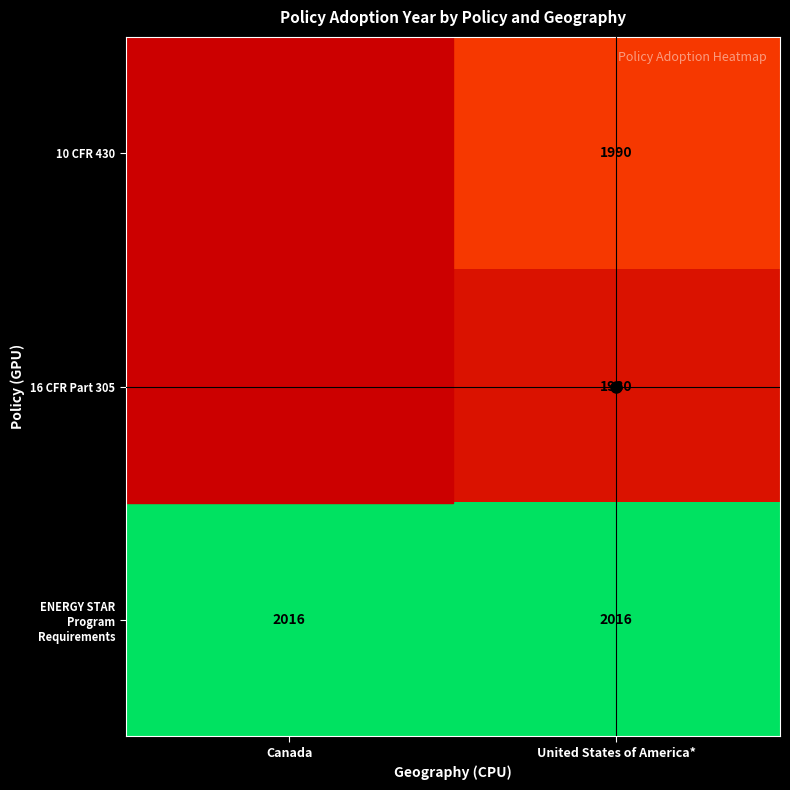

Rank the categories by ENERGY STAR Program Requirements value from highest to lowest.

Canada, United States of America*